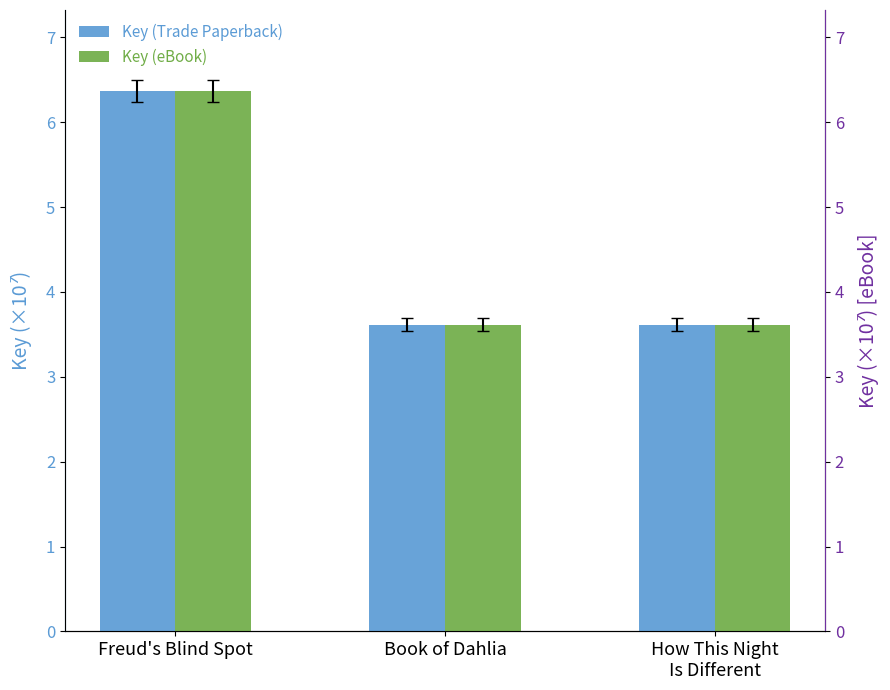

At which category is the sum across all series the highest?

Freud's Blind Spot